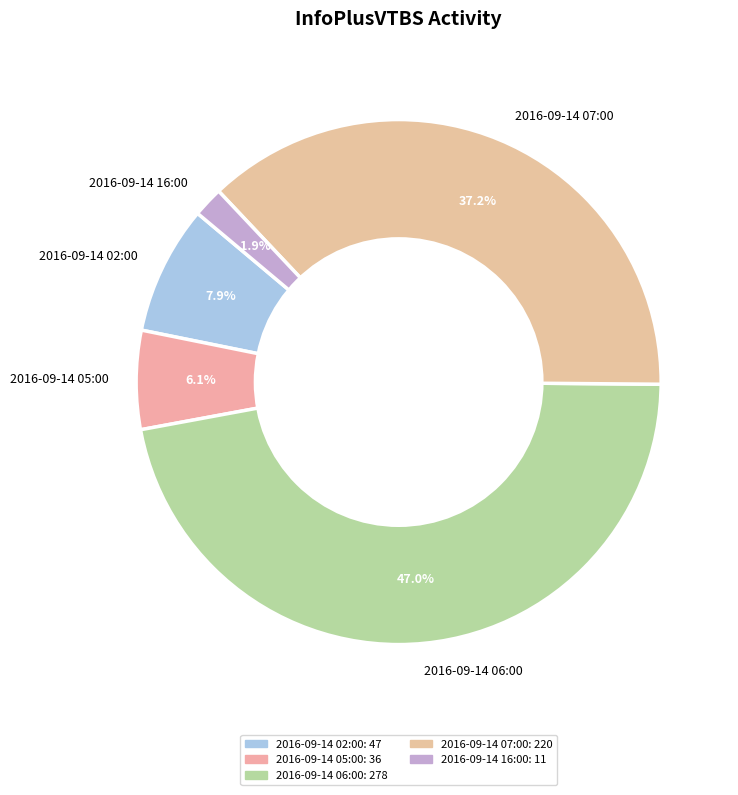

To the nearest percent, what is the difference between the largest and smallest slice percentages?

45%